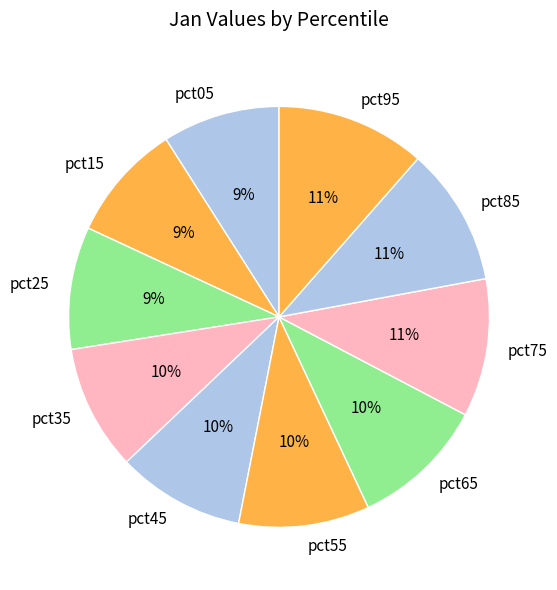

To the nearest percent, what is the difference between the largest and smallest slice percentages?

2%